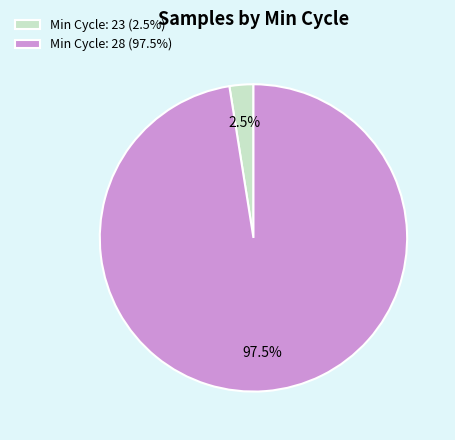

Count the number of slices in the pie.

2